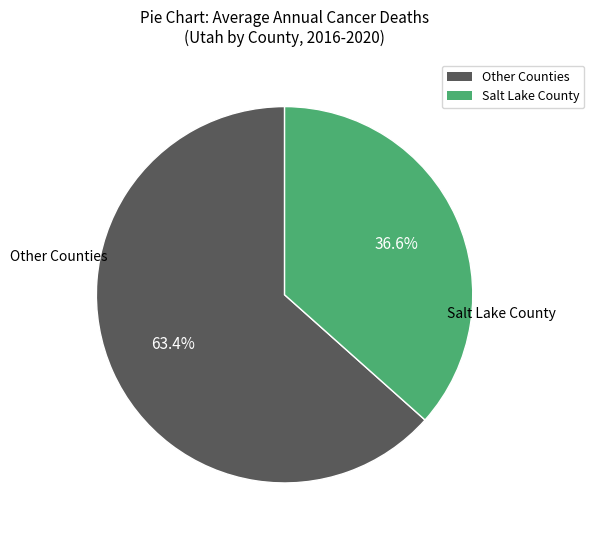

Is there any slice that represents more than half of the pie?

Yes